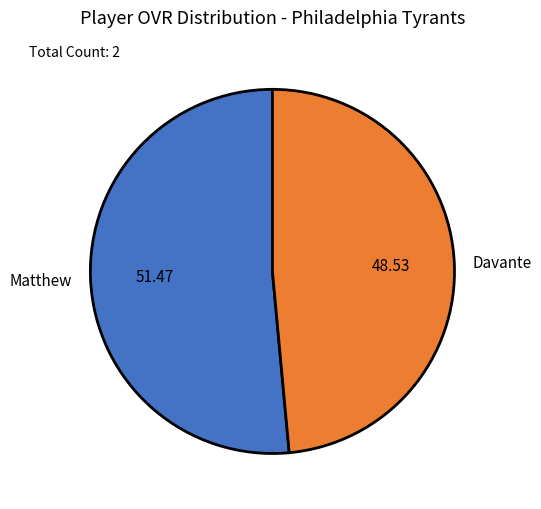

Which category has the smallest portion of the pie?

Davante